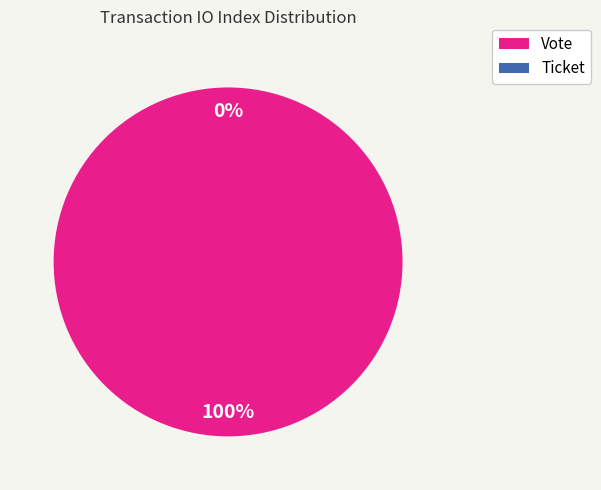

What percentage do Vote and Ticket together represent?

100.0%